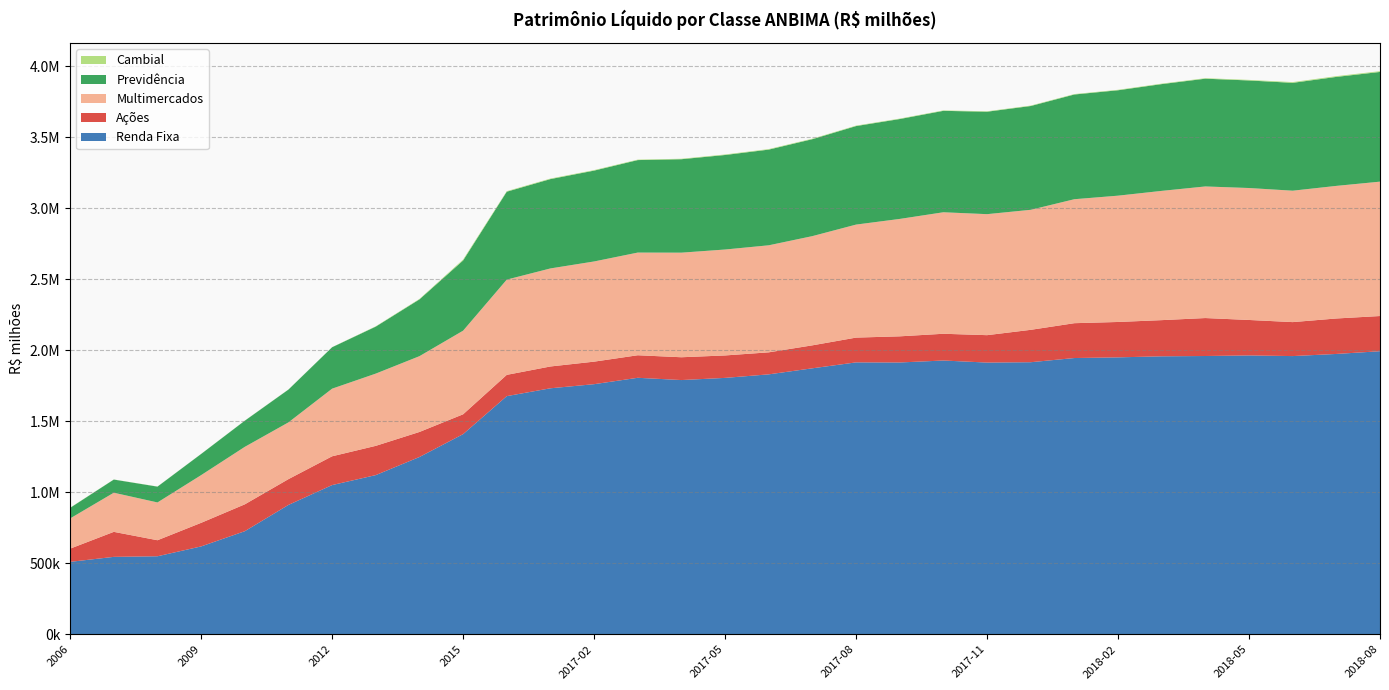

Reading right to left, list all the values displayed in this chart.

Renda Fixa: 2018-08=1993573.5	2018-07=1974381.2	2018-06=1959318.8	2018-05=1963843.6	2018-04=1959860.0	2018-03=1957736.7	2018-02=1950300.4	2018-01=1945568.9	2017-12=1916119.0	2017-11=1913625.7	2017-10=1928100.9	2017-09=1914272.6	2017-08=1914942.4	2017-07=1873294.4	2017-06=1830639.3	2017-05=1805757.5	2017-04=1790496.9	2017-03=1806424.9	2017-02=1761448.6	2017-01=1732534.7	2016=1677302.7	2015=1409639.9	2014=1248578.9	2013=1121208.1	2012=1050899.3	2011=911217.9	2010=726095.2	2009=618919.6	2008=549651.5	2007=545333.9	2006=510238.3
Ações: 2018-08=247836.9	2018-07=249686.9	2018-06=239253.6	2018-05=249775.0	2018-04=267292.1	2018-03=254734.6	2018-02=249200.1	2018-01=245396.9	2017-12=228054.5	2017-11=192975.6	2017-10=188387.7	2017-09=184103.5	2017-08=174514.6	2017-07=161744.0	2017-06=155048.9	2017-05=158029.2	2017-04=160585.8	2017-03=158717.0	2017-02=158660.5	2017-01=153604.3	2016=149806.0	2015=139698.9	2014=176332.7	2013=205989.6	2012=202727.6	2011=181582.8	2010=189179.7	2009=166119.3	2008=112768.8	2007=176141.3	2006=92988.6
Multimercados: 2018-08=946323.2	2018-07=933798.0	2018-06=925416.5	2018-05=929243.0	2018-04=926762.0	2018-03=910251.5	2018-02=889495.8	2018-01=873055.3	2017-12=845222.2	2017-11=852178.9	2017-10=855630.7	2017-09=826822.0	2017-08=795887.0	2017-07=769142.0	2017-06=753822.7	2017-05=745978.3	2017-04=736574.0	2017-03=723105.3	2017-02=705536.2	2017-01=690465.4	2016=670758.9	2015=588869.7	2014=533824.7	2013=508825.7	2012=476242.6	2011=399741.2	2010=404879.7	2009=335970.1	2008=266191.2	2007=275705.2	2006=212877.1
Previdência: 2018-08=772572.2	2018-07=767503.3	2018-06=759496.7	2018-05=757404.6	2018-04=758911.8	2018-03=751868.7	2018-02=742300.3	2018-01=737405.5	2017-12=730940.5	2017-11=721378.9	2017-10=714279.7	2017-09=703465.8	2017-08=693697.8	2017-07=682675.6	2017-06=673806.3	2017-05=665627.2	2017-04=658004.7	2017-03=651337.6	2017-02=639765.7	2017-01=629103.1	2016=619063.4	2015=494486.7	2014=399826.0	2013=330938.5	2012=291739.0	2011=230951.9	2010=184072.6	2009=148969.3	2008=111380.5	2007=92560.1	2006=74535.8
Cambial: 2018-08=5438.3	2018-07=5258.6	2018-06=5227.7	2018-05=4028.8	2018-04=3570.8	2018-03=3429.8	2018-02=3261.1	2018-01=3143.5	2017-12=3079.8	2017-11=3119.0	2017-10=3132.0	2017-09=3116.9	2017-08=3312.0	2017-07=3443.3	2017-06=3777.4	2017-05=3741.5	2017-04=3298.1	2017-03=3253.8	2017-02=3665.8	2017-01=3759.4	2016=3823.0	2015=6381.0	2014=3093.7	2013=2192.8	2012=796.6	2011=924.3	2010=863.4	2009=650.8	2008=768.9	2007=694.2	2006=1279.8